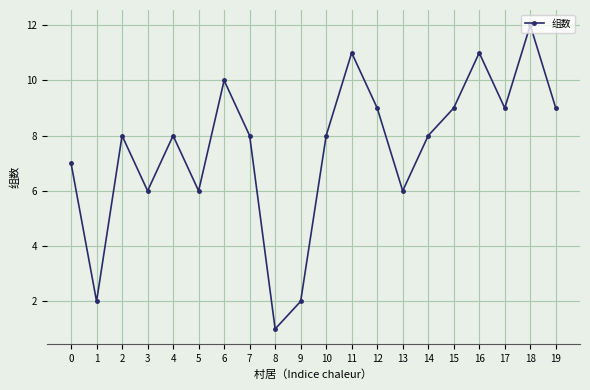

How many distinct data groups are displayed?

1